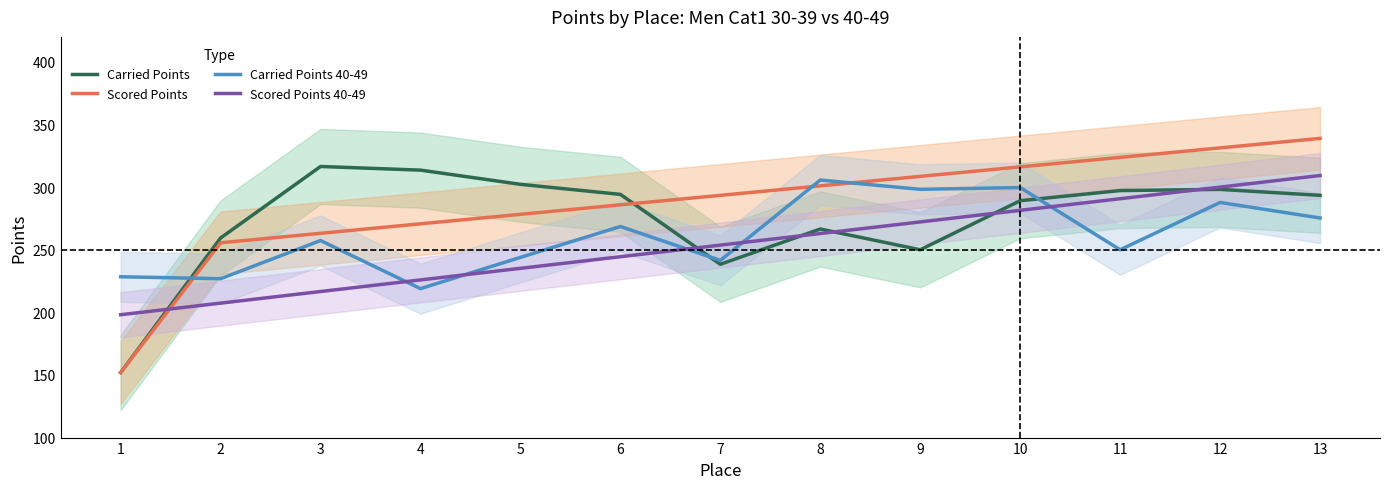

Where do Carried Points 40-49 and Carried Points first cross each other?

1 and 2